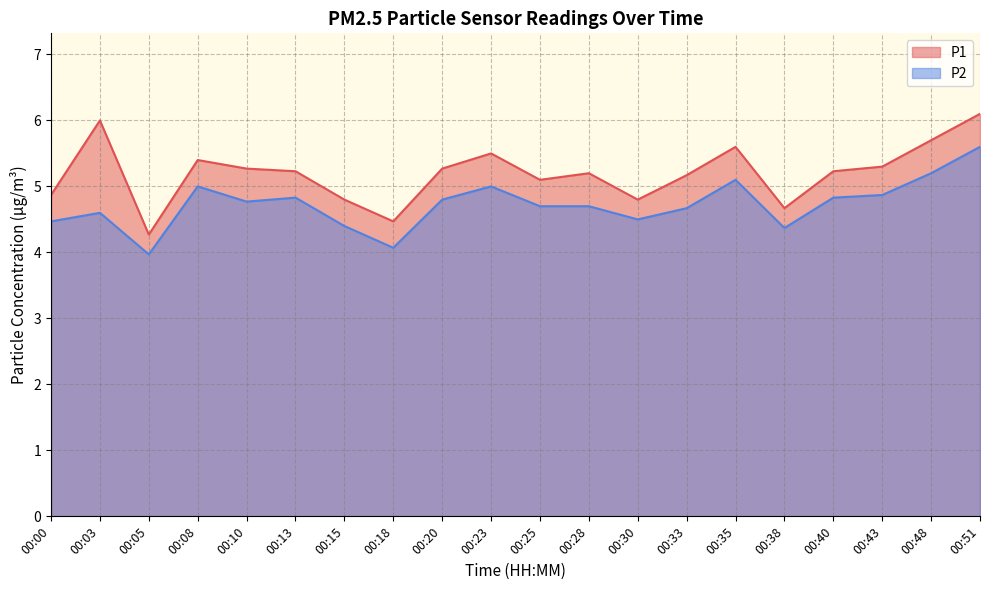

In P1, how many points are higher than both neighbors (excluding endpoints)?

5